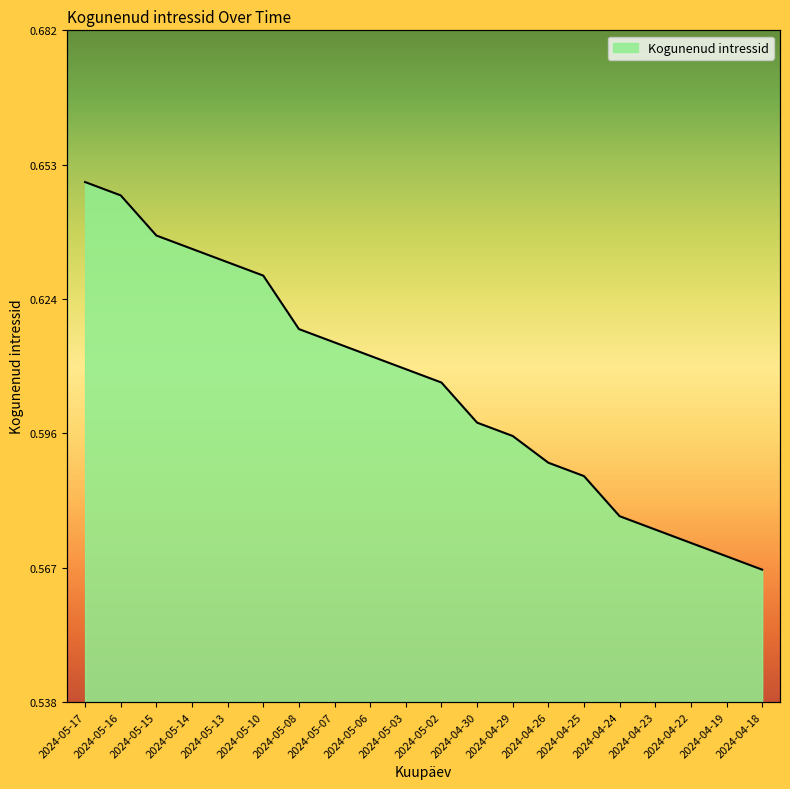

How many data points does each series have?

20